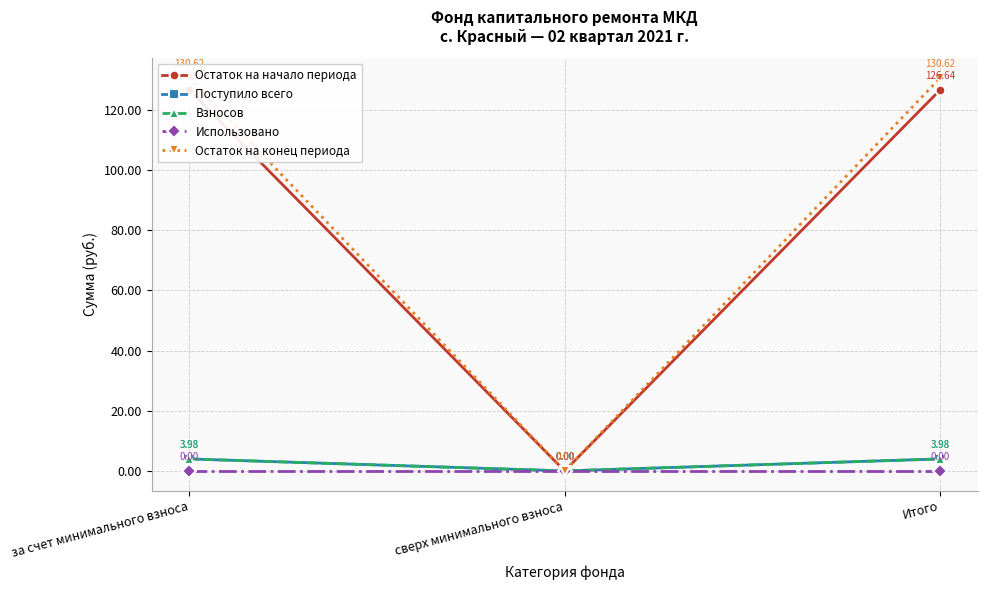

Between Итого and сверх минимального взноса, which is larger?

Итого